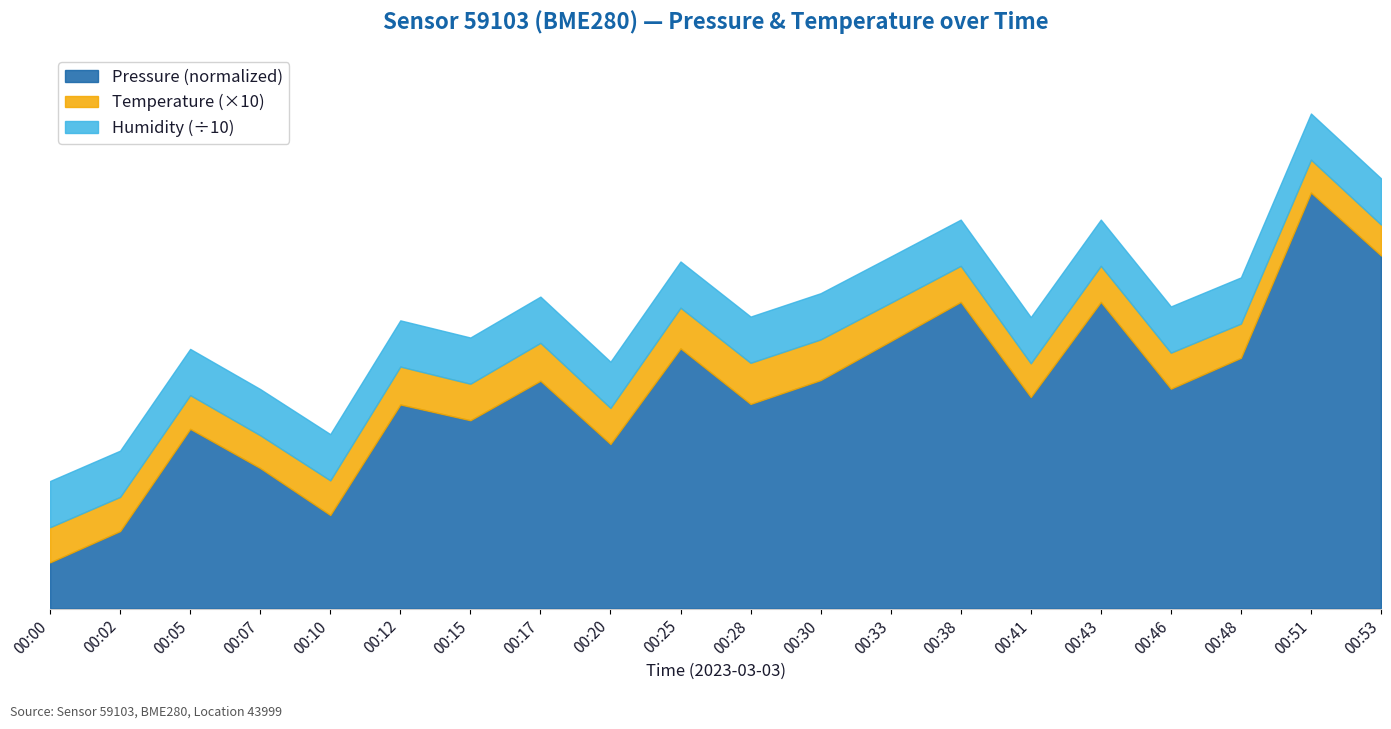

What is the difference between the maximum and second lowest values in the pressure series?

73.2